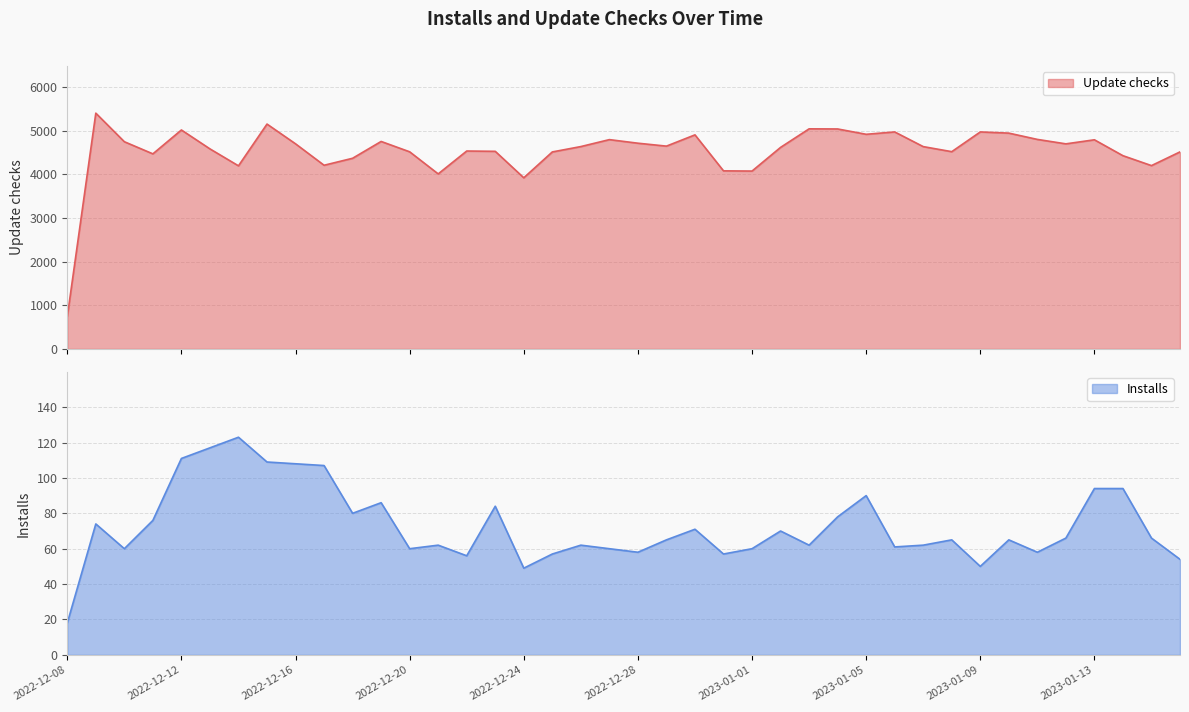

Reading left to right, what are all the values shown in this chart?

Update checks: 738	5399	4745	4467	5014	4581	4193	5149	4697	4206	4366	4751	4514	4008	4532	4525	3919	4511	4634	4793	4711	4644	4902	4078	4073	4615	5040	5037	4915	4969	4633	4517	4969	4942	4798	4696	4789	4425	4198	4512
Installs: 18	74	60	76	111	117	123	109	108	107	80	86	60	62	56	84	49	57	62	60	58	65	71	57	60	70	62	78	90	61	62	65	50	65	58	66	94	94	66	54